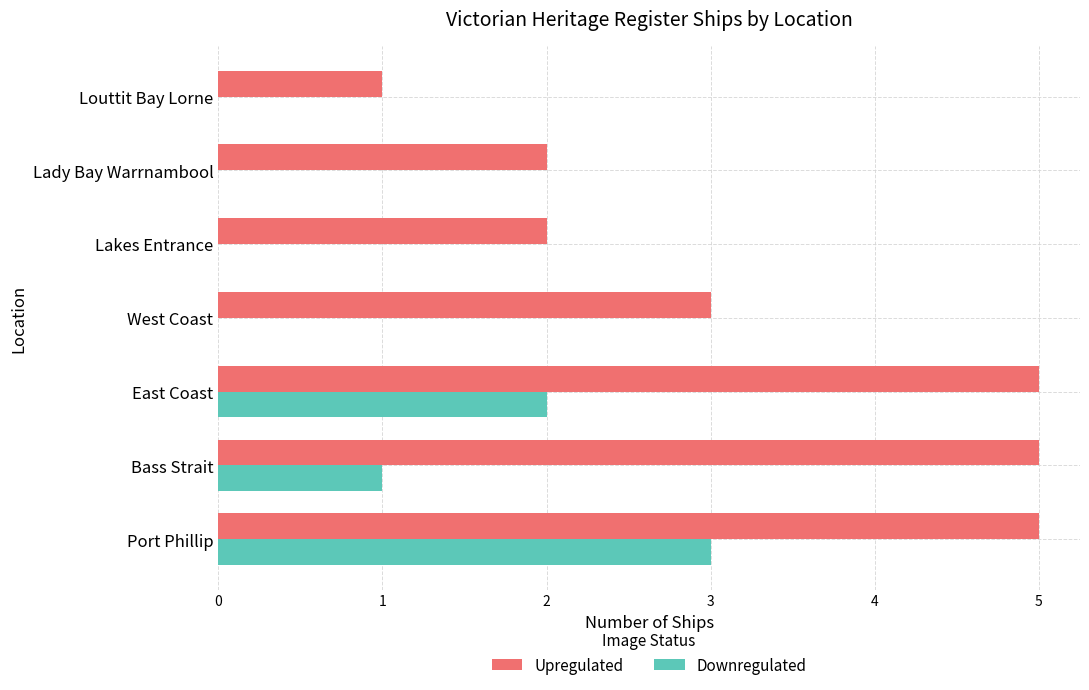

Which series changed the most between Lady Bay Warrnambool and Louttit Bay Lorne?

Upregulated